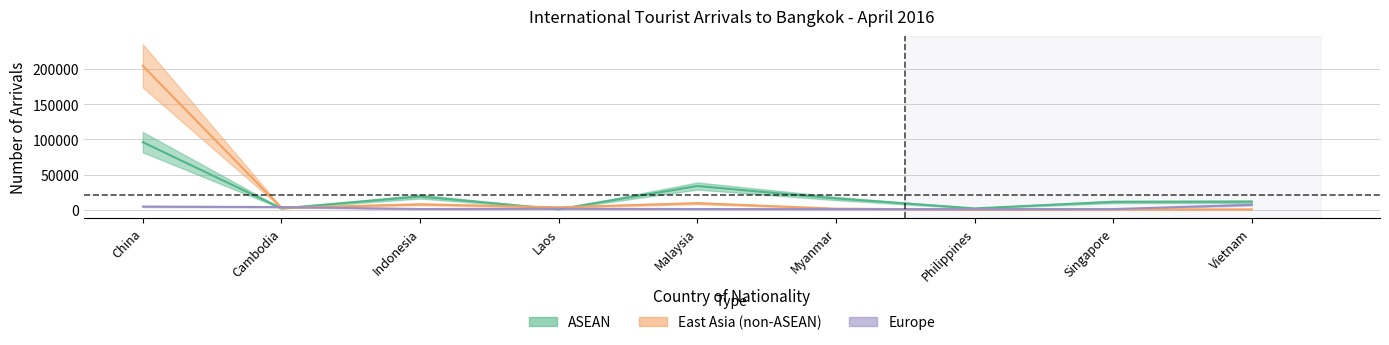

At how many categories does at least one series exceed 32599?

2